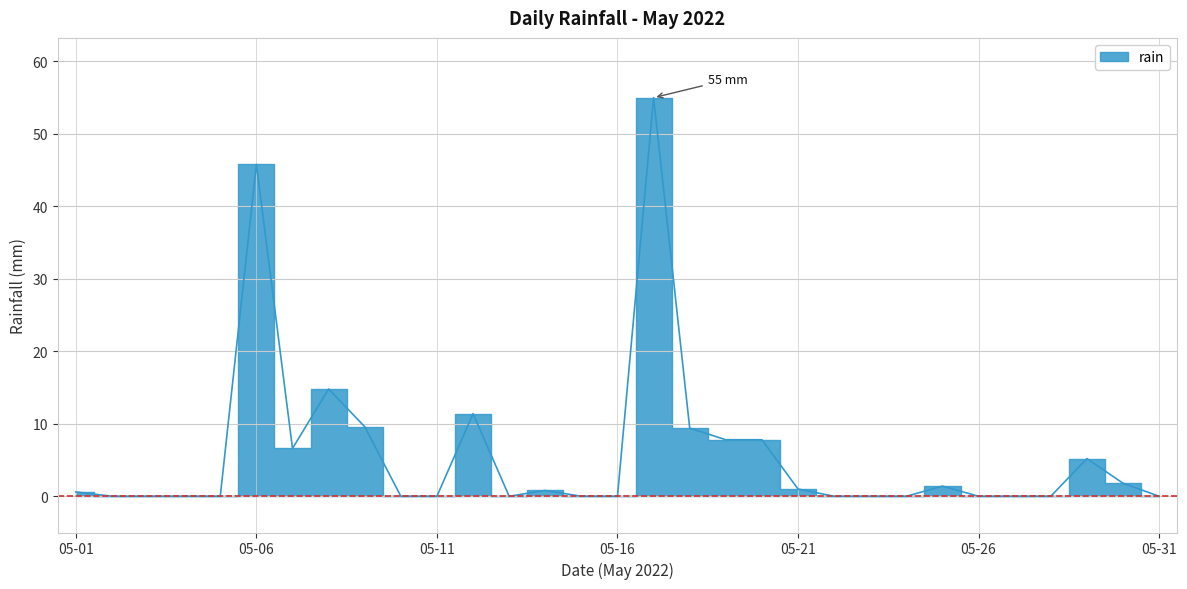

Rank the categories by value from lowest to highest.

2022-05-02, 2022-05-03, 2022-05-04, 2022-05-05, 2022-05-10, 2022-05-11, 2022-05-13, 2022-05-15, 2022-05-16, 2022-05-22, 2022-05-23, 2022-05-24, 2022-05-26, 2022-05-27, 2022-05-28, 2022-05-31, 2022-05-01, 2022-05-14, 2022-05-21, 2022-05-25, 2022-05-30, 2022-05-29, 2022-05-07, 2022-05-19, 2022-05-20, 2022-05-18, 2022-05-09, 2022-05-12, 2022-05-08, 2022-05-06, 2022-05-17